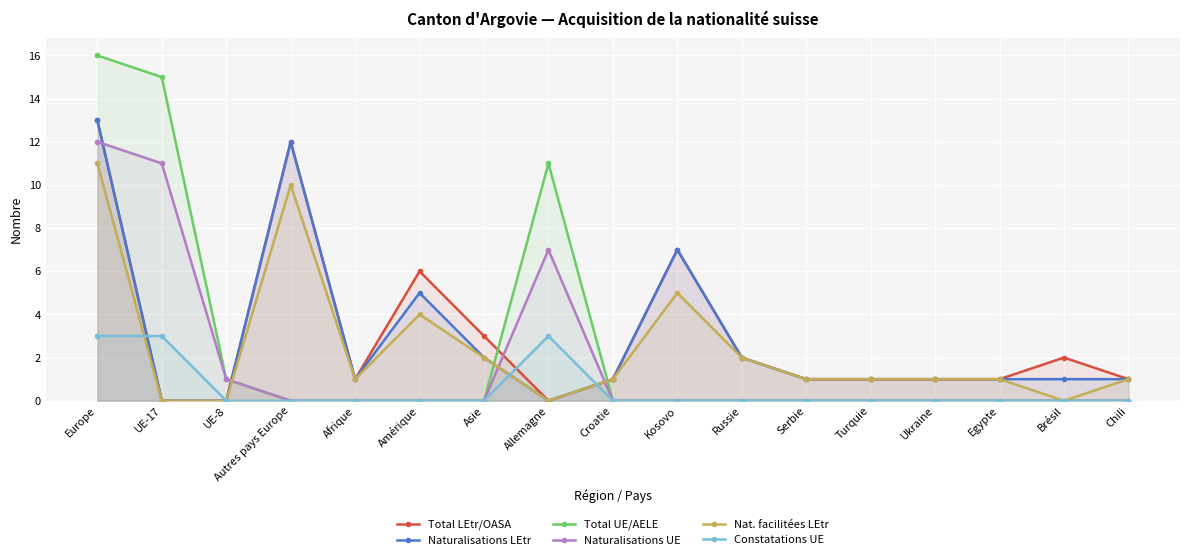

The Total UE/AELE series shows -5 at Autres pays Europe. True or false?

False